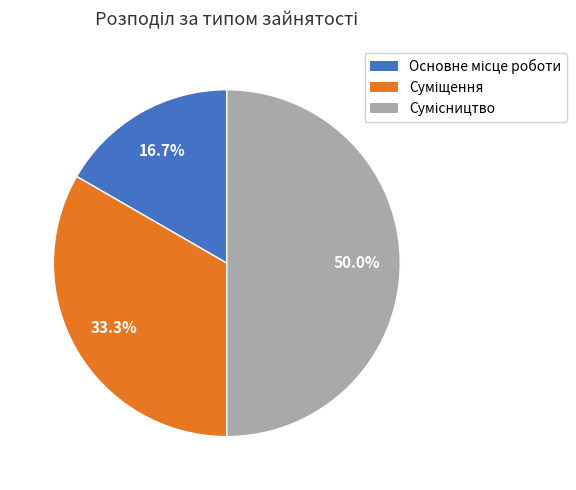

True or false: Суміщення accounts for 33% of the total.

True